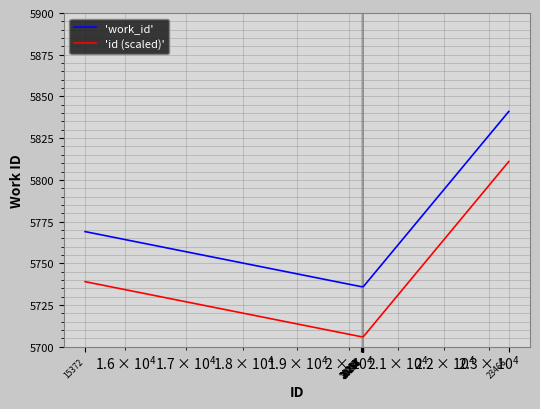

What is the maximum value shown in the chart?

5841